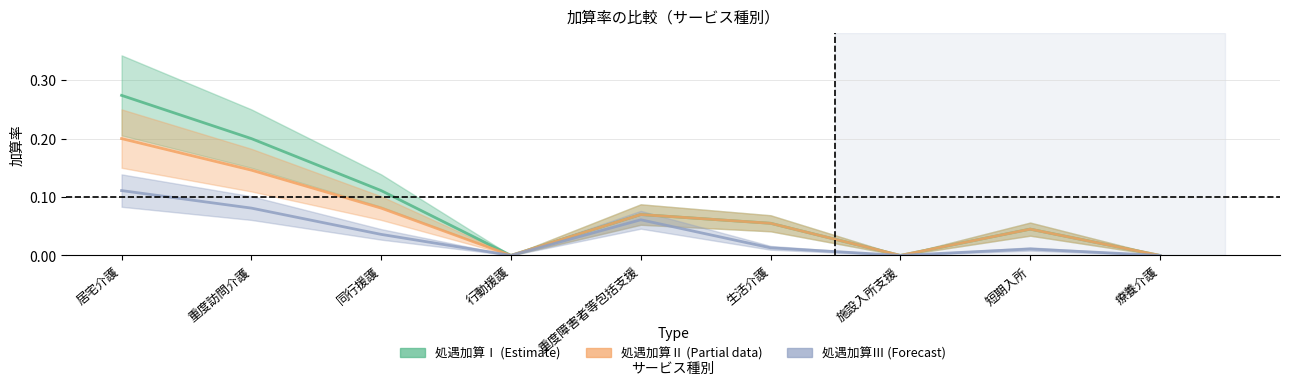

What is the average value of the 処遇加算Ⅱ series?

0.1